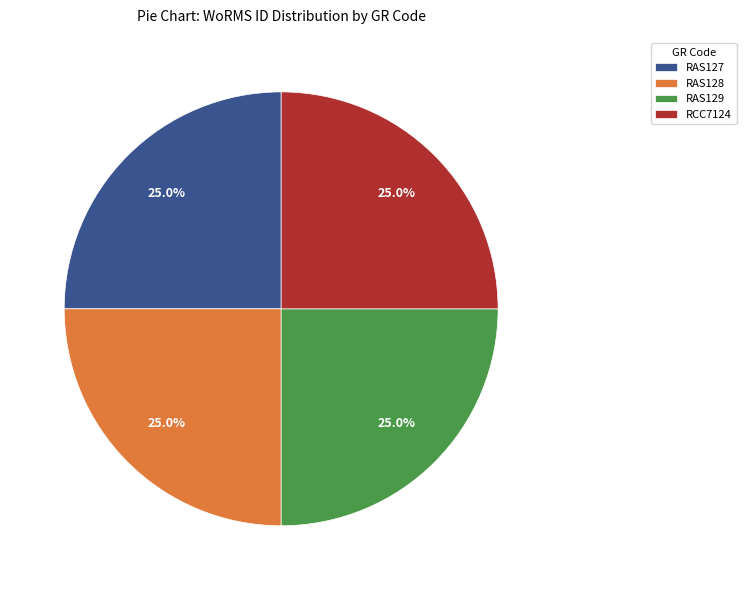

True or false: RAS127 accounts for 39% of the total.

False